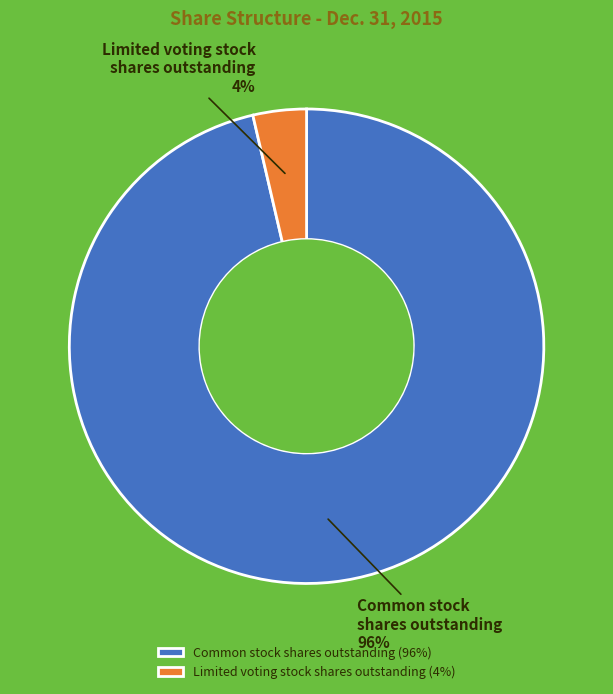

Is it true that Limited voting stock shares outstanding is 4% of the pie?

True